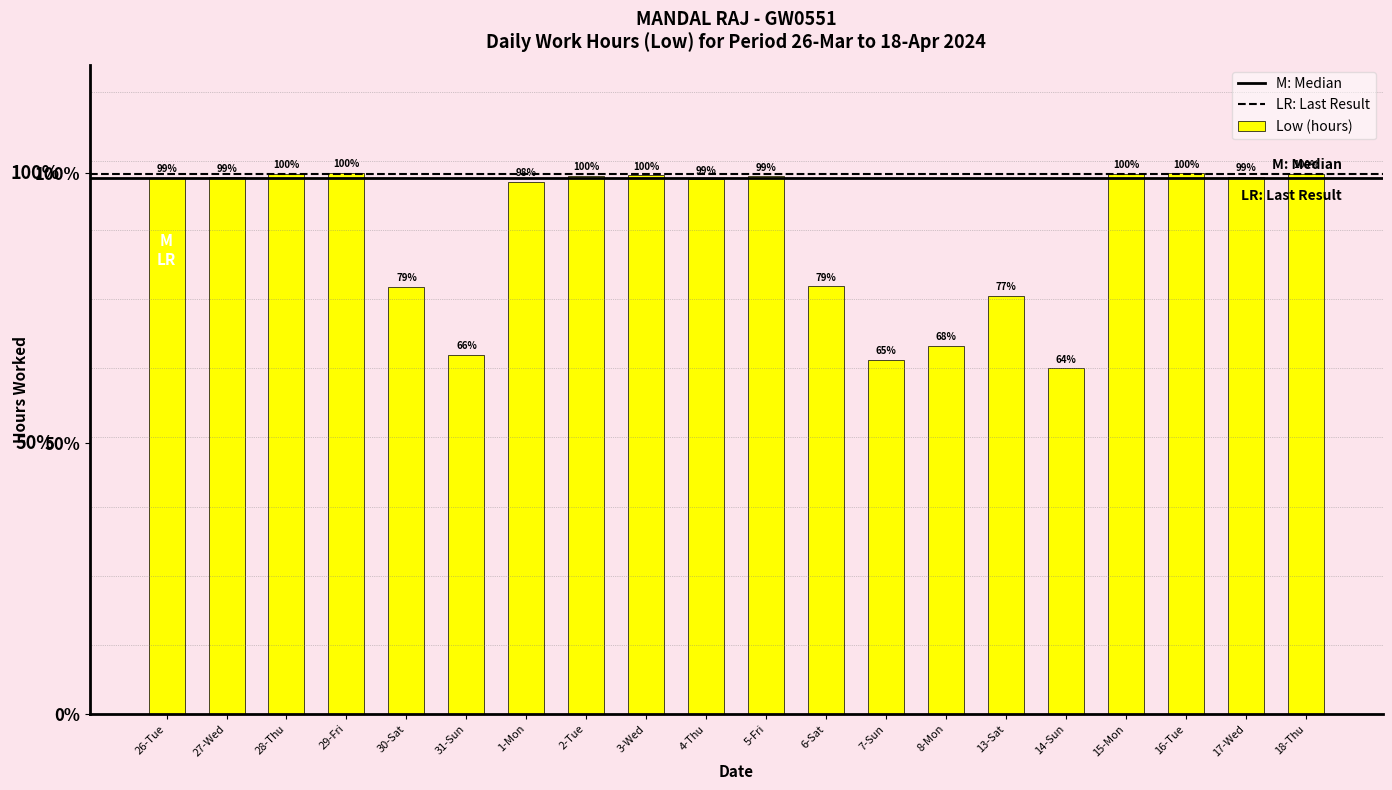

Does the chart contain any negative values?

No